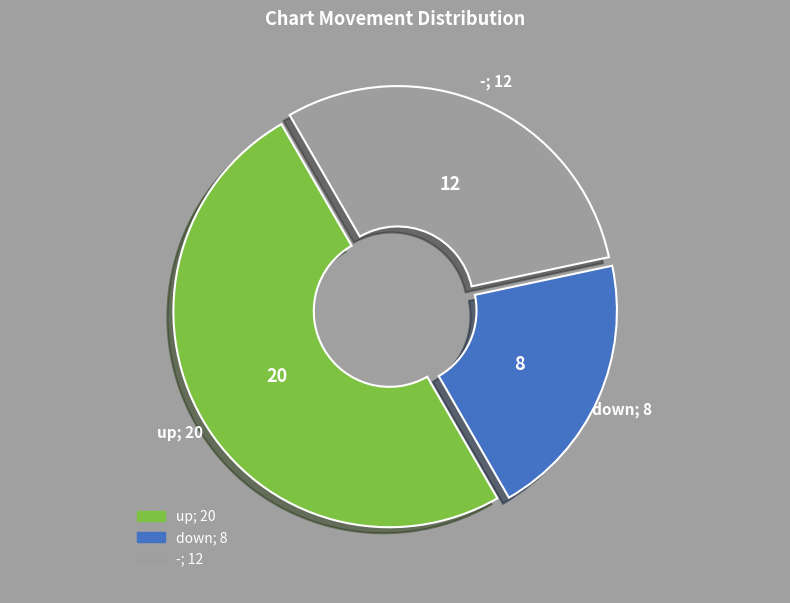

The down slice represents 37% of the pie. True or false?

False